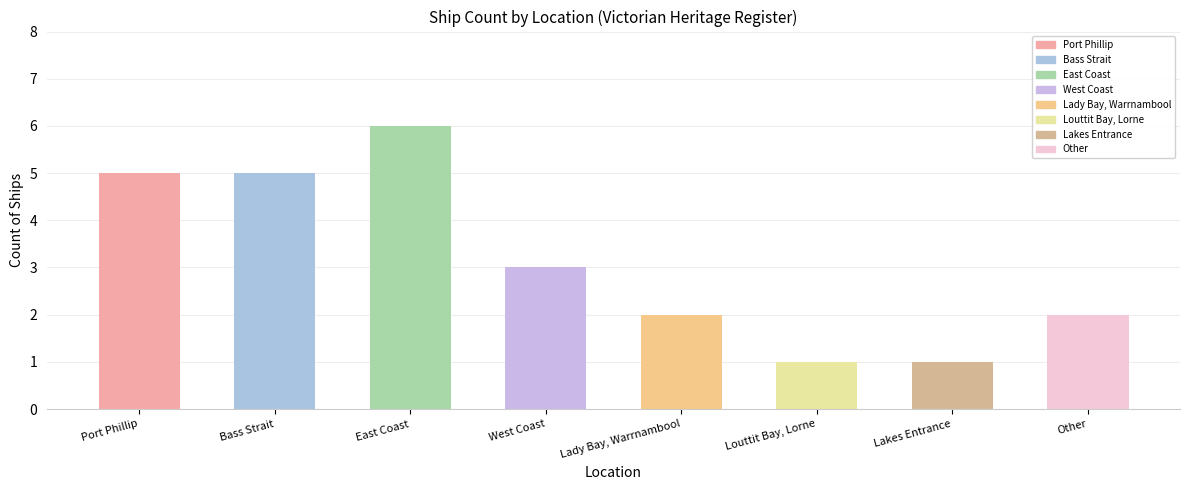

List the labels in order of value, smallest first.

Louttit Bay, Lorne, Lakes Entrance, Lady Bay, Warrnambool, Other, West Coast, Port Phillip, Bass Strait, East Coast